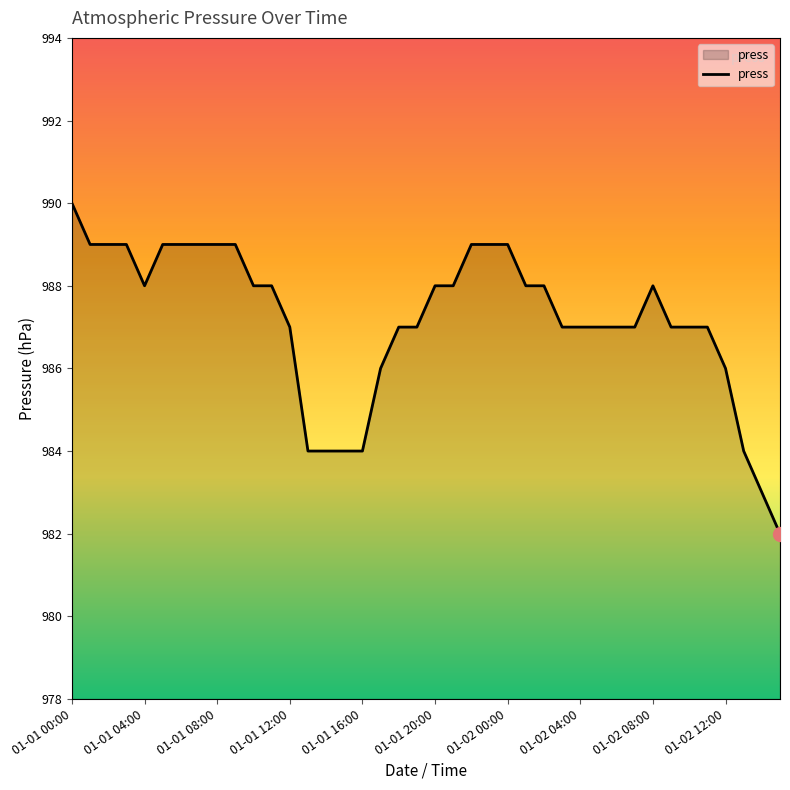

What is the average value?

987